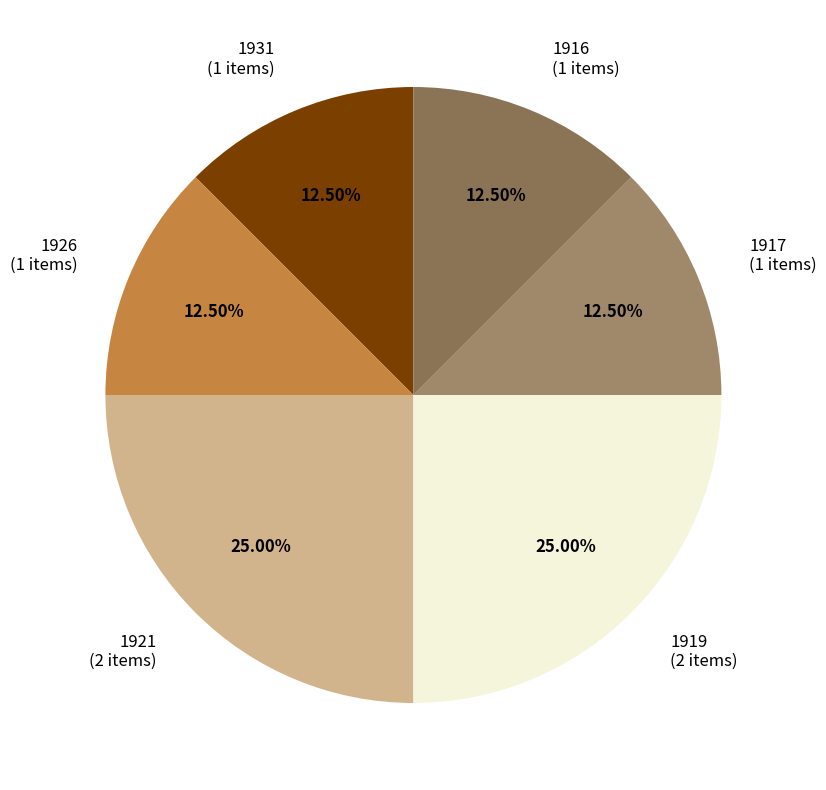

Count the number of slices in the pie.

6